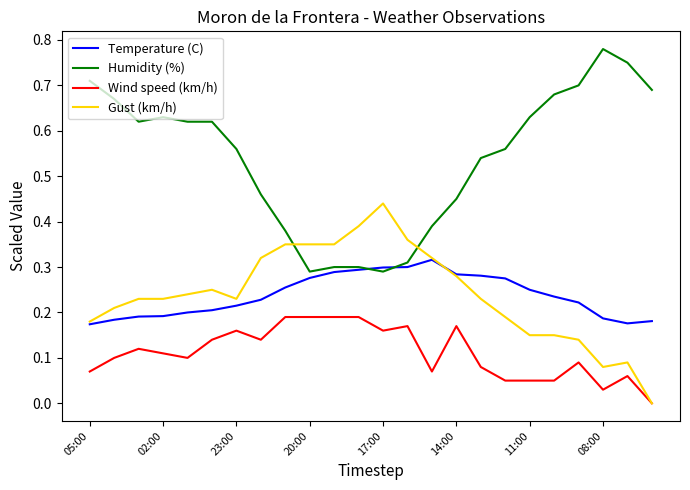

True or false: Humidity (%) and Gust (km/h) intersect in this chart.

True